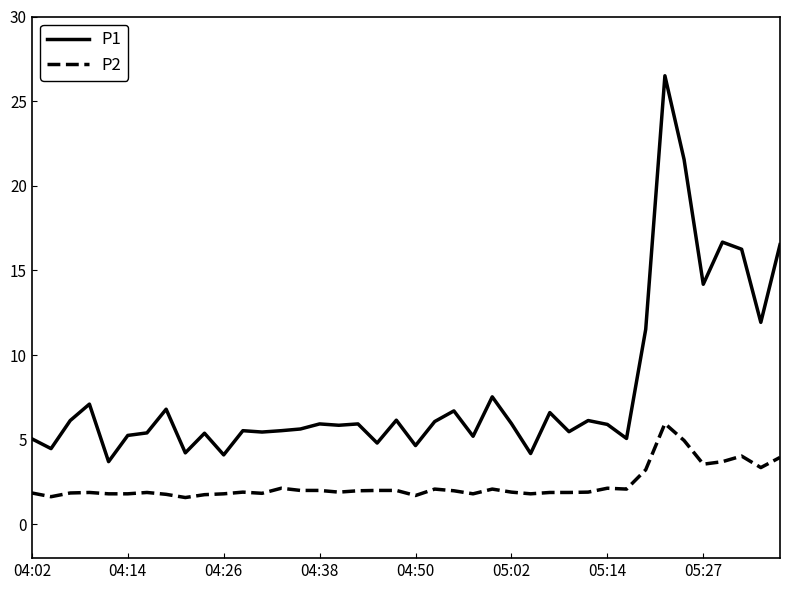

What is the lowest value of the P2 series?

1.6